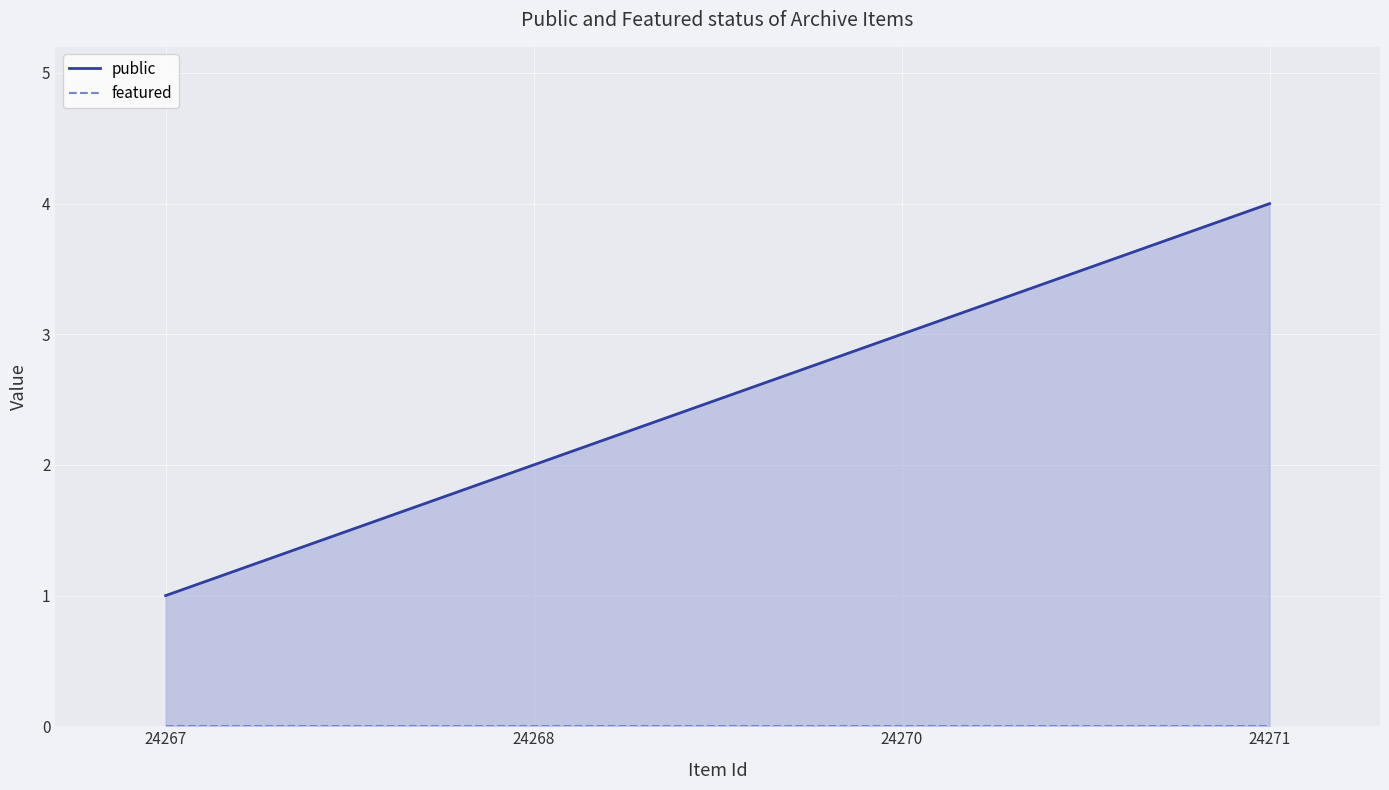

What is the total value across all series at 24270?

3